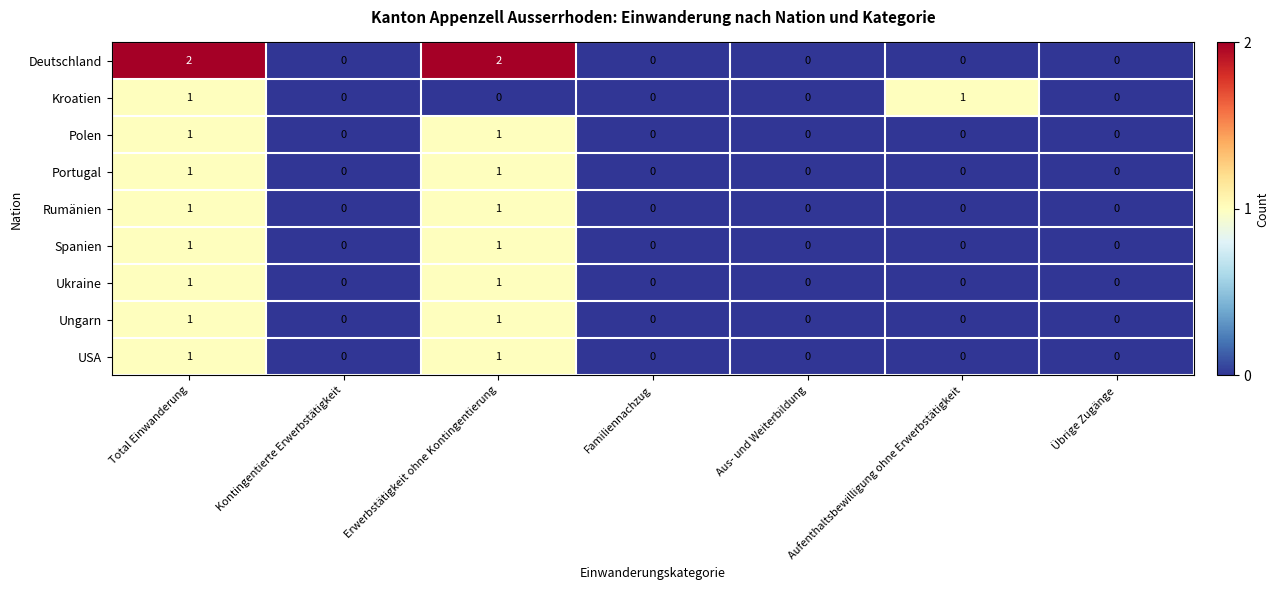

What is the maximum value shown in the chart?

2